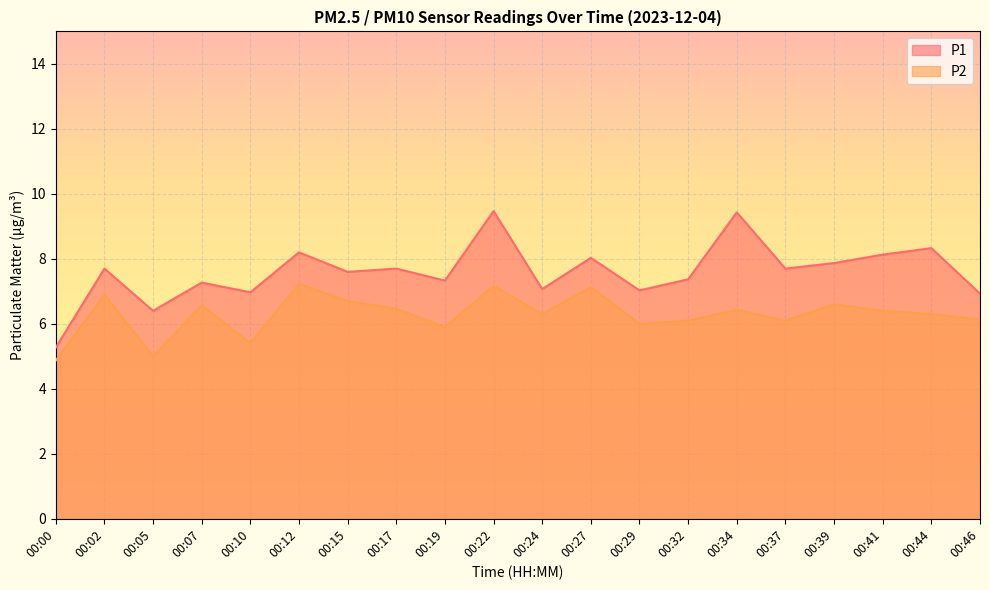

How many data points in P2 are less than 6?

4